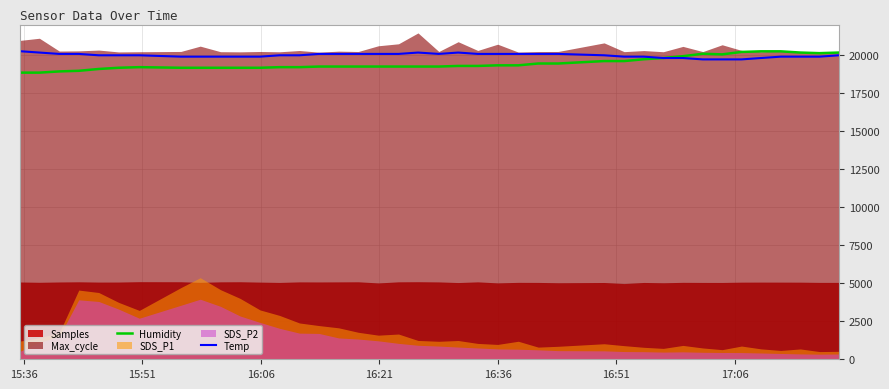

What is the lowest value of the Temp series?

19710